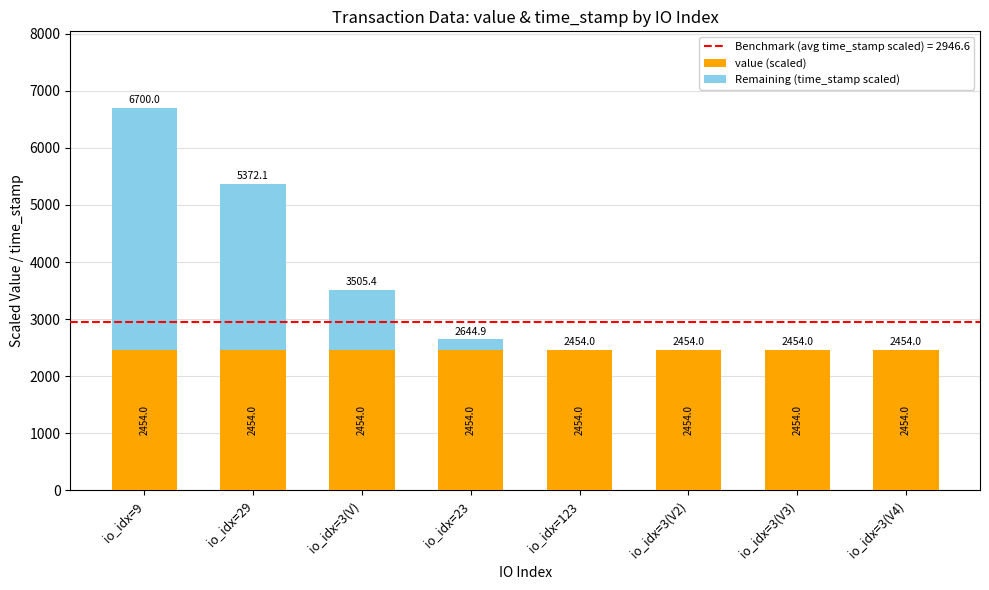

True or false: value (scaled) has a value of 3761.9 at io_idx=23.

False